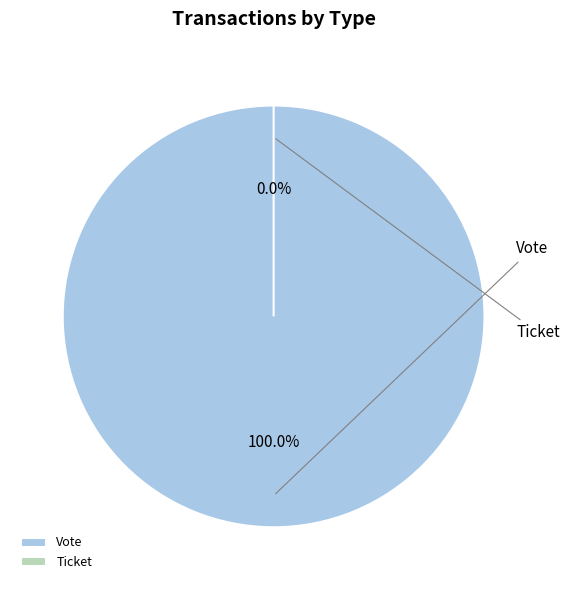

Is it true that Vote is 100% of the pie?

True